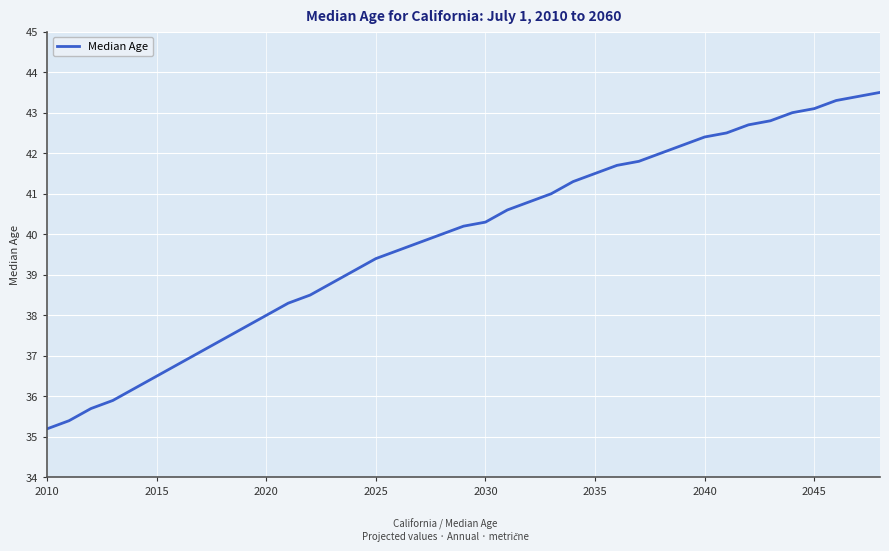

True or false: there are more than 2 points higher than both neighbors.

False